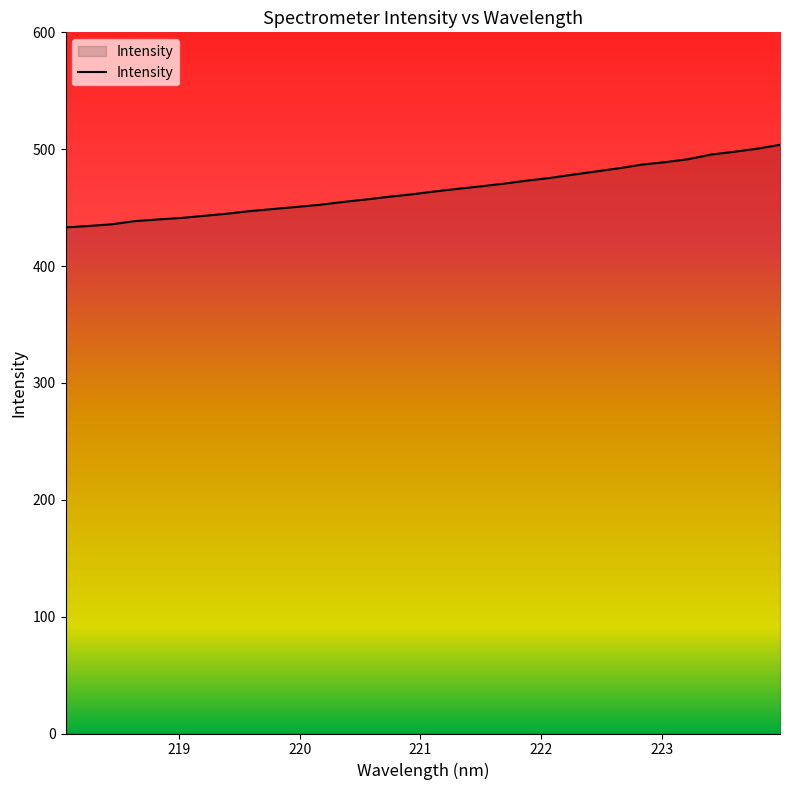

What is the difference between the maximum and minimum values?

70.7